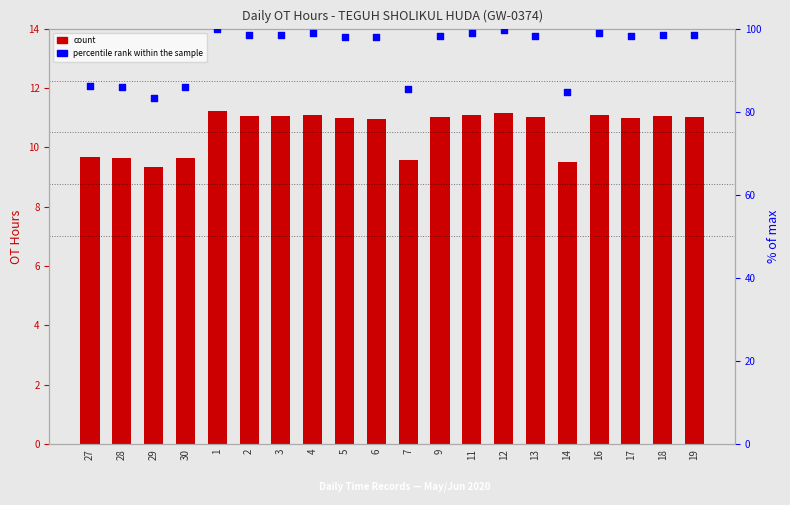

Which series reaches the maximum Y coordinate?

percentile rank within the sample